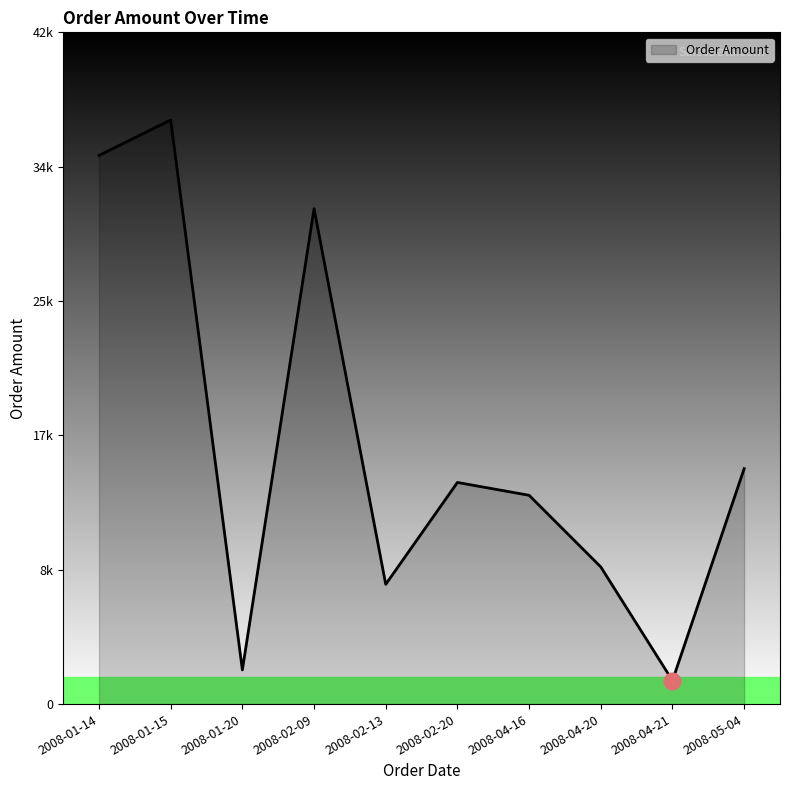

Does the chart have visible grid lines?

No